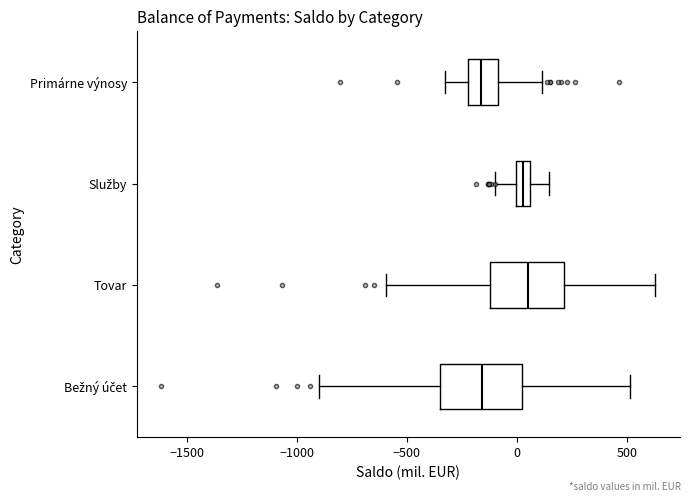

Where does the median line of the box for Tovar sit on the x-axis? The values are not printed on the chart, so give them approximately, as read against the axis.

50